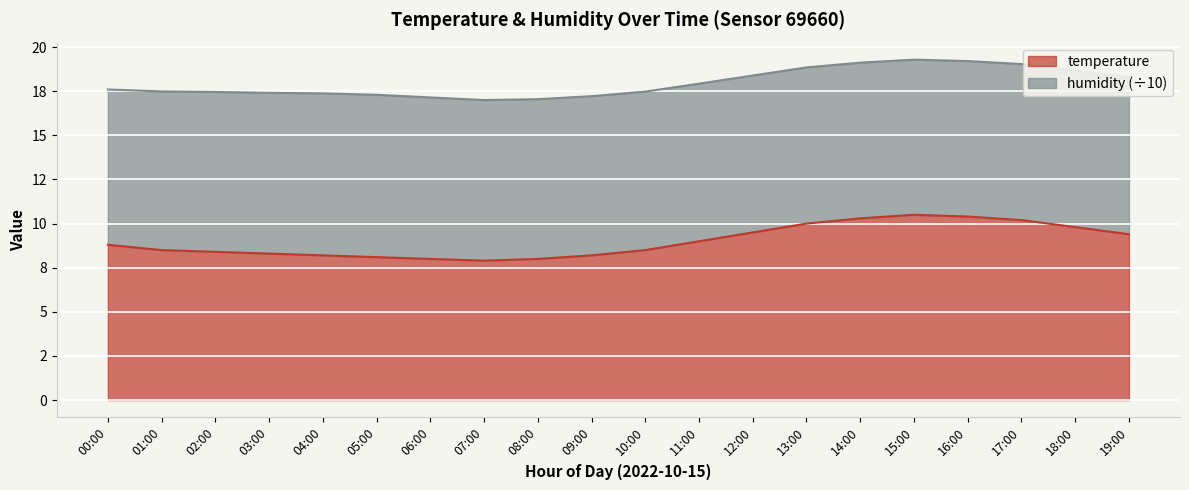

How many categories are shown in the chart?

20